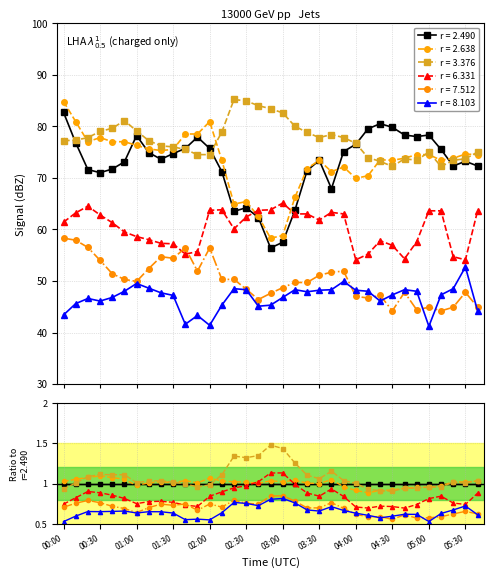

At 06:00, list the series in order from smallest to largest.

8.103, 7.512, 6.331, 2.490, 2.638, 3.376